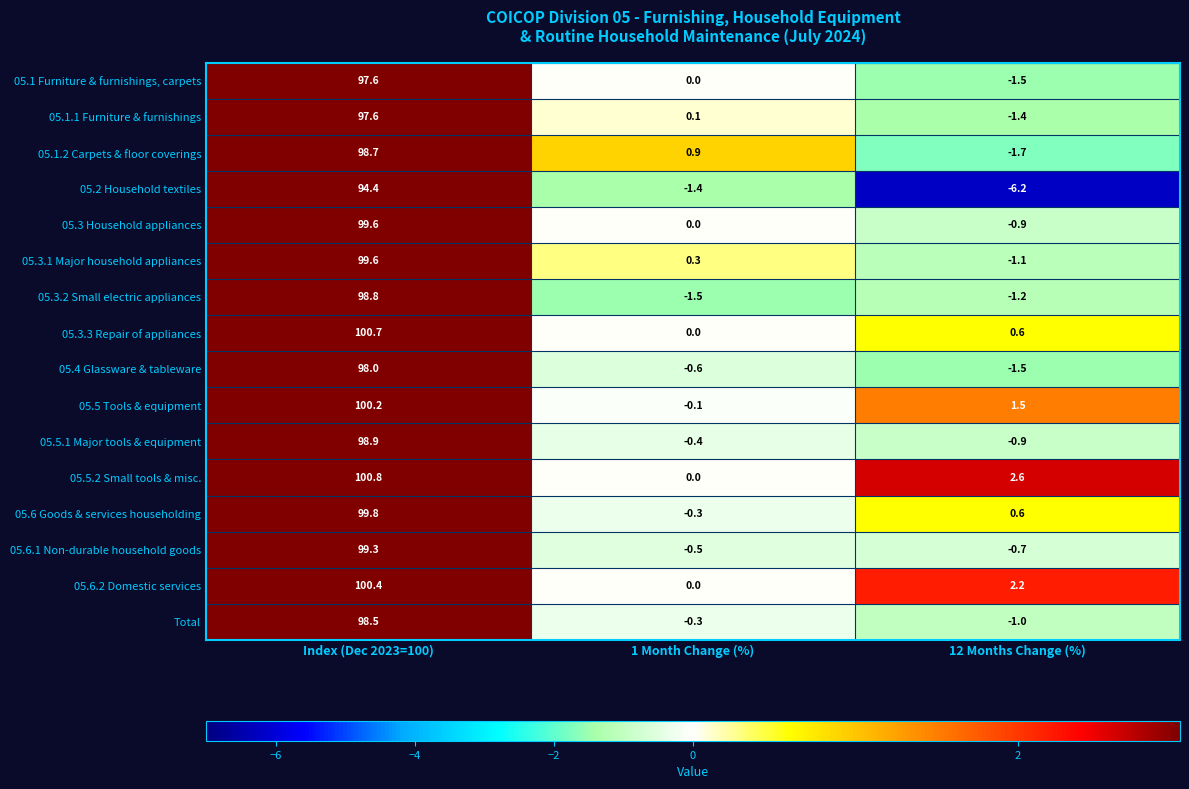

At how many categories does at least one series exceed 39?

1